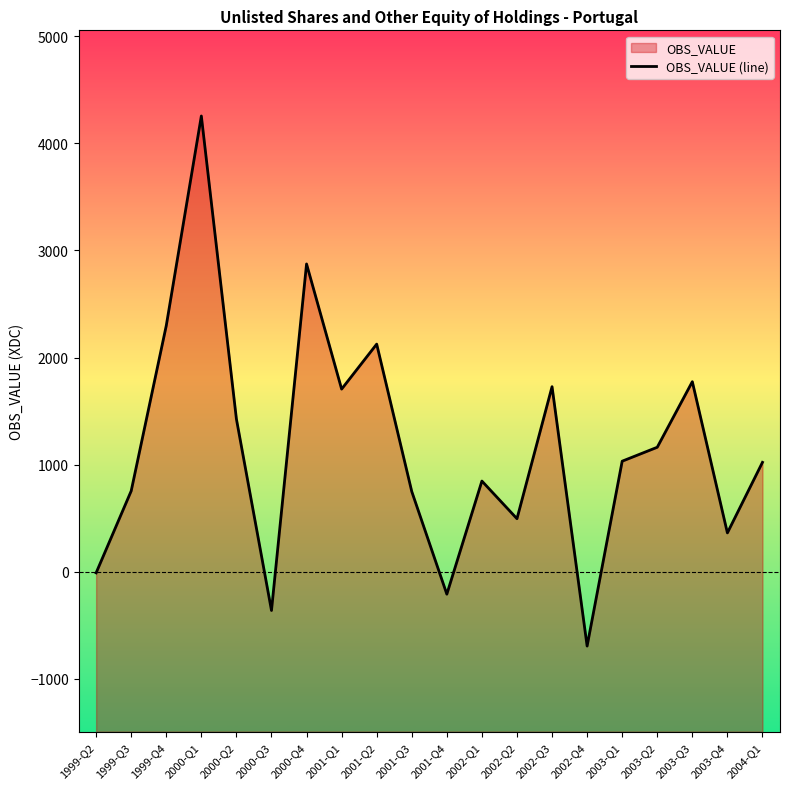

What is the difference between the second highest and second lowest values?

3236.5